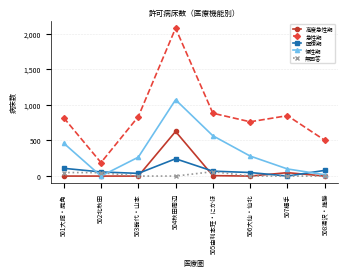

What is the label of the 6th point from the left?

506大仙・仙北